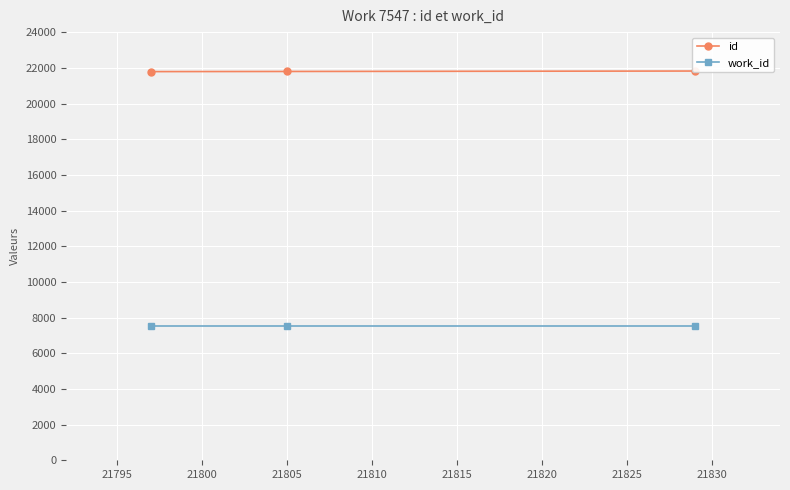

List the series in order of their peak value, lowest first.

work_id, id